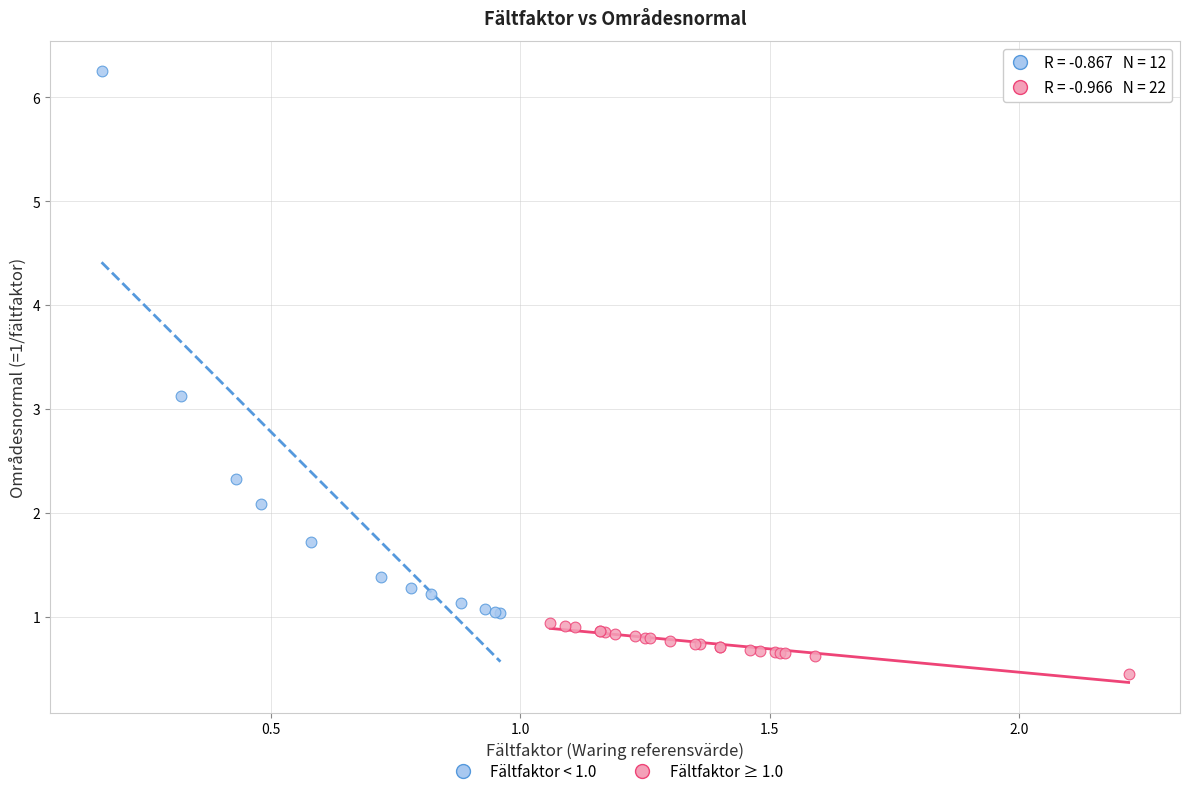

Which series has the largest Y range (max minus min)?

Fältfaktor < 1.0